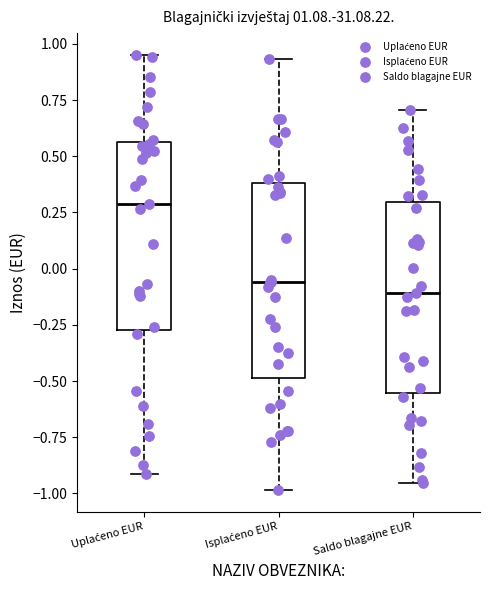

Reading left to right, transcribe this box plot: for each box, give where its median line is, the range the box spans, and where its two whiskers end, as read against the y-axis. The values are not printed on the chart, so give them approximately, as read against the axis.

Uplaćeno EUR: median 0.30, box -0.25 to 0.55, whiskers -0.90 to 0.95
Isplaćeno EUR: median -0.05, box -0.50 to 0.40, whiskers -1.00 to 0.95
Saldo blagajne EUR: median -0.10, box -0.55 to 0.30, whiskers -0.95 to 0.70